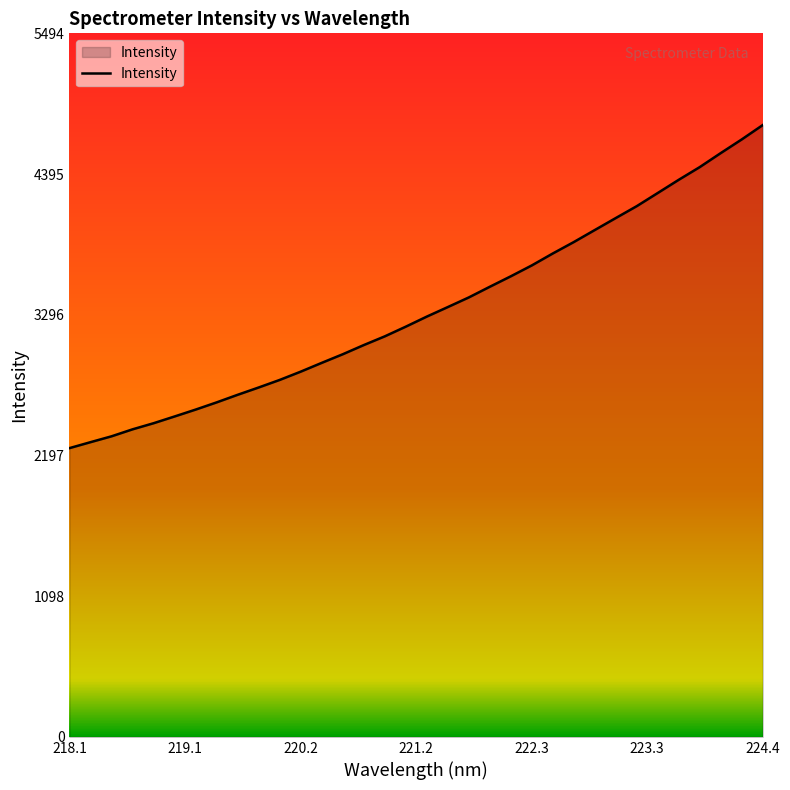

What is the greatest value displayed?

4777.9